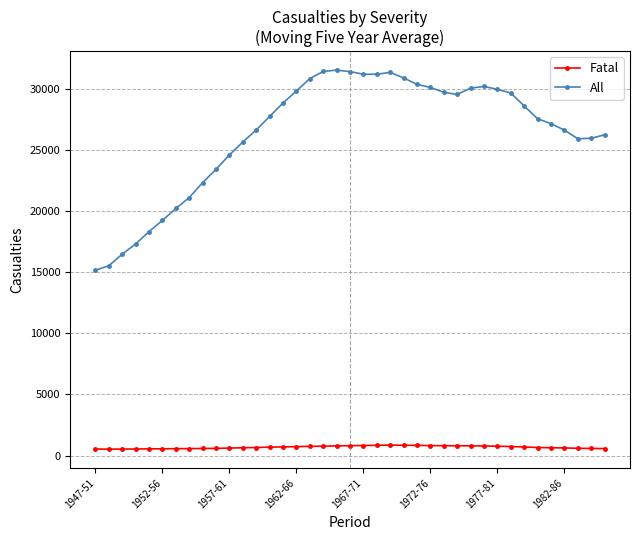

What is the difference between the maximum and minimum values in the Fatal series?

331.2